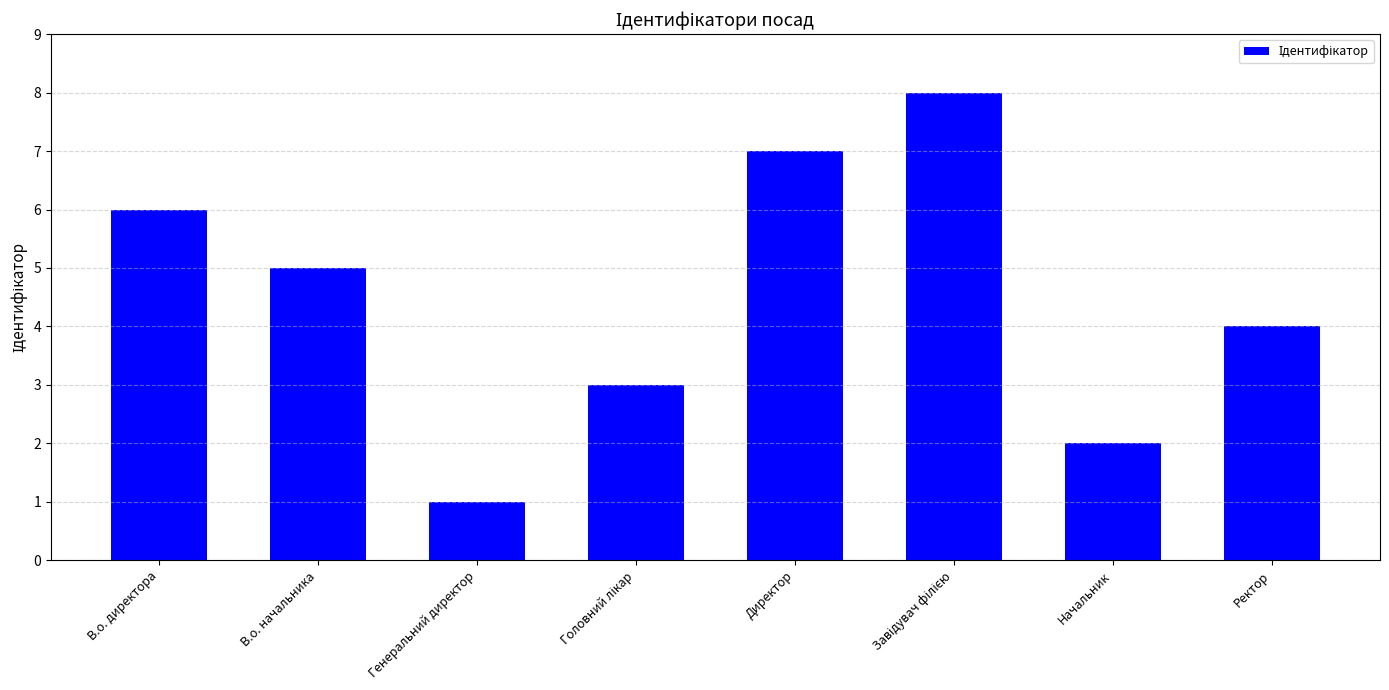

Which category has the lowest value across all series?

Генеральний директор